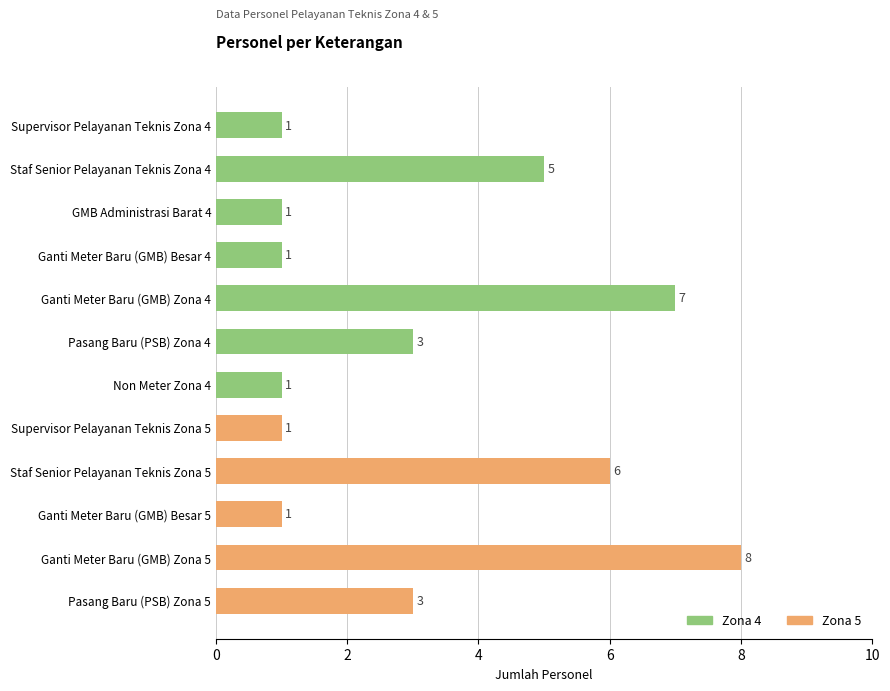

What is the difference between the values at Ganti Meter Baru (GMB) Zona 4 and Pasang Baru (PSB) Zona 4?

4